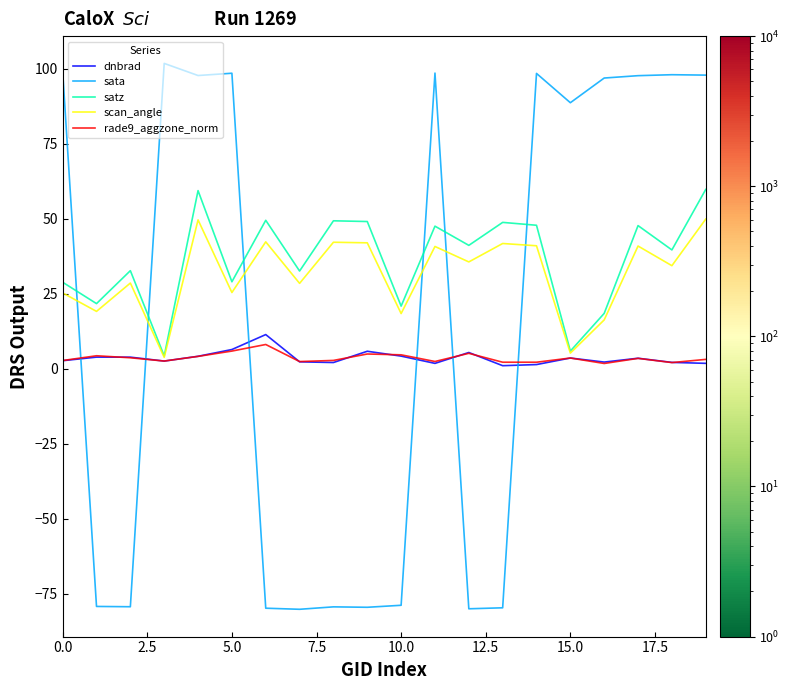

Which series has the largest range (max minus min)?

sata